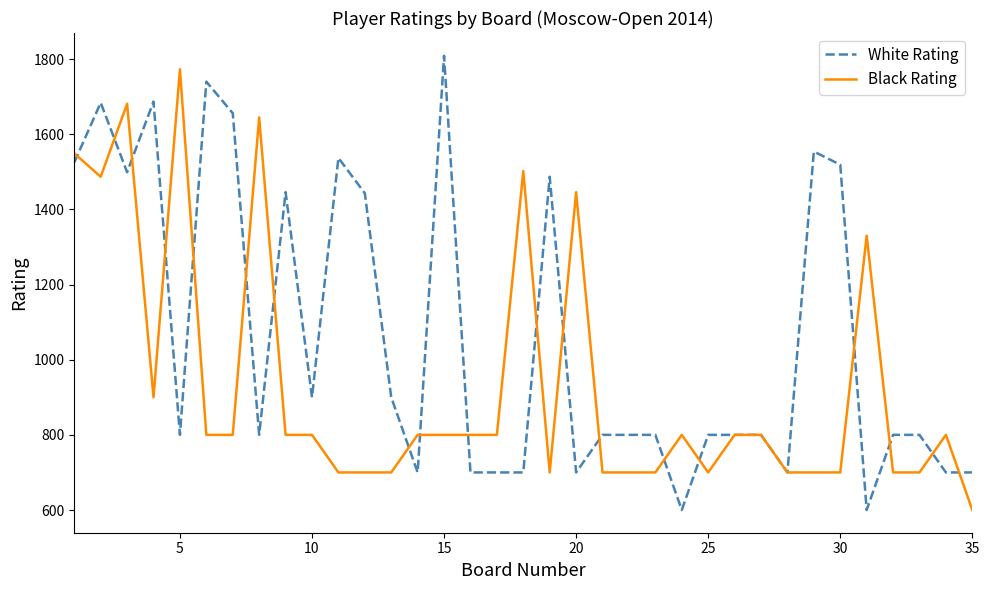

What is the greatest value displayed?

1809